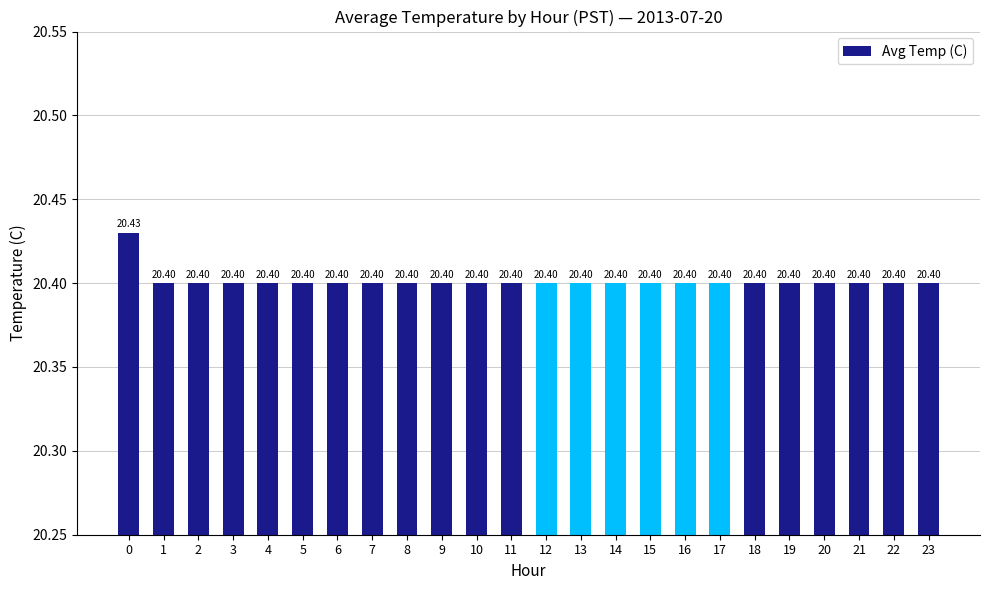

Reading right to left, transcribe all the data shown in this chart.

23=20.4	22=20.4	21=20.4	20=20.4	19=20.4	18=20.4	17=20.4	16=20.4	15=20.4	14=20.4	13=20.4	12=20.4	11=20.4	10=20.4	9=20.4	8=20.4	7=20.4	6=20.4	5=20.4	4=20.4	3=20.4	2=20.4	1=20.4	0=20.4